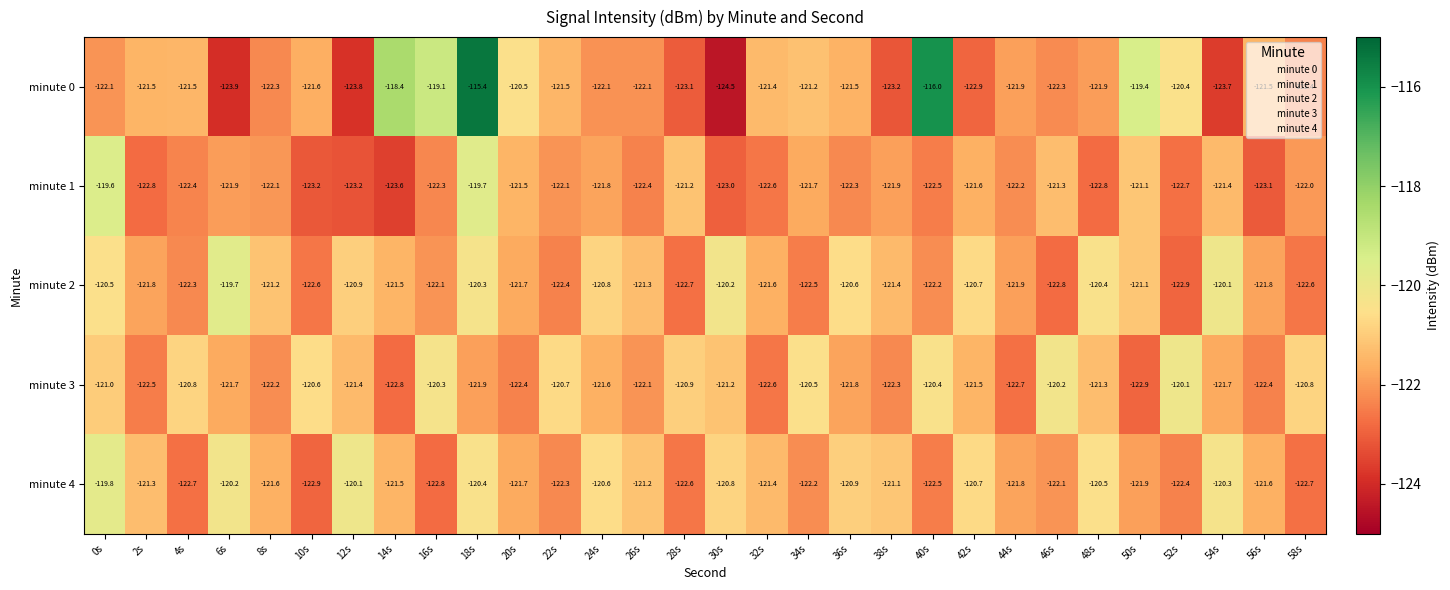

True or false: minute 2 has a value of -121.8 at 2s.

True